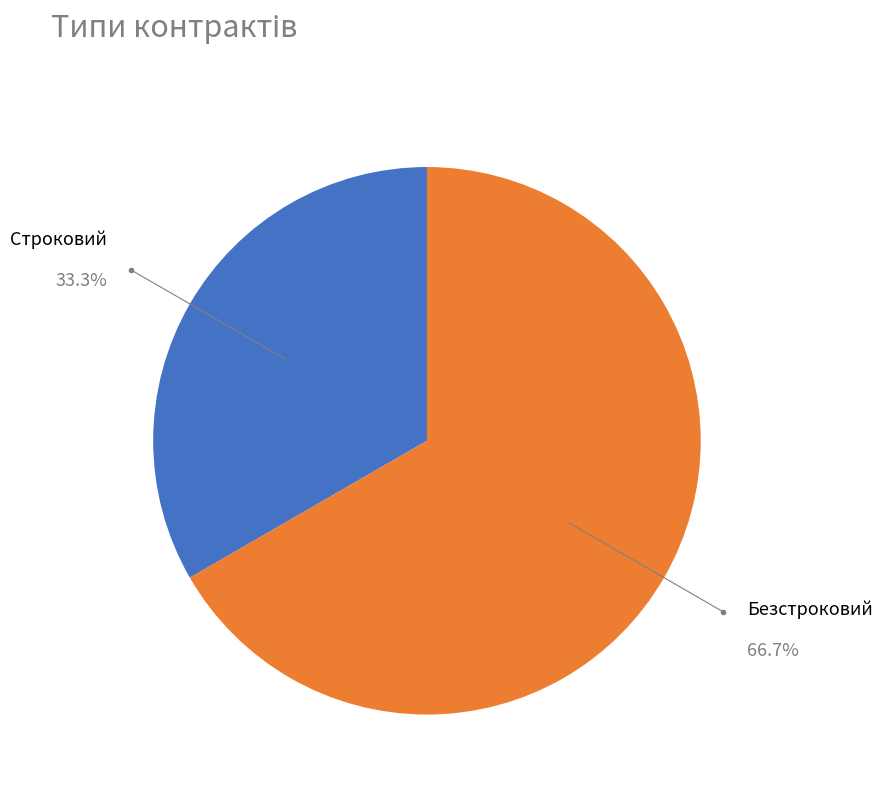

Approximately how many times larger is the value at Строковий compared to Безстроковий?

0.5